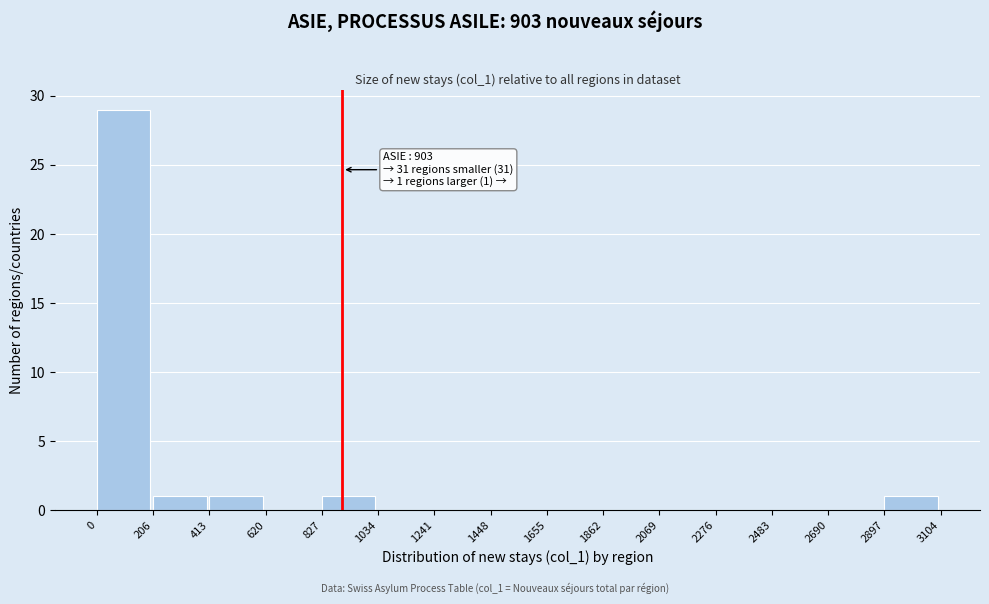

Over which range of the x-axis is the bar tallest?

0 to 206